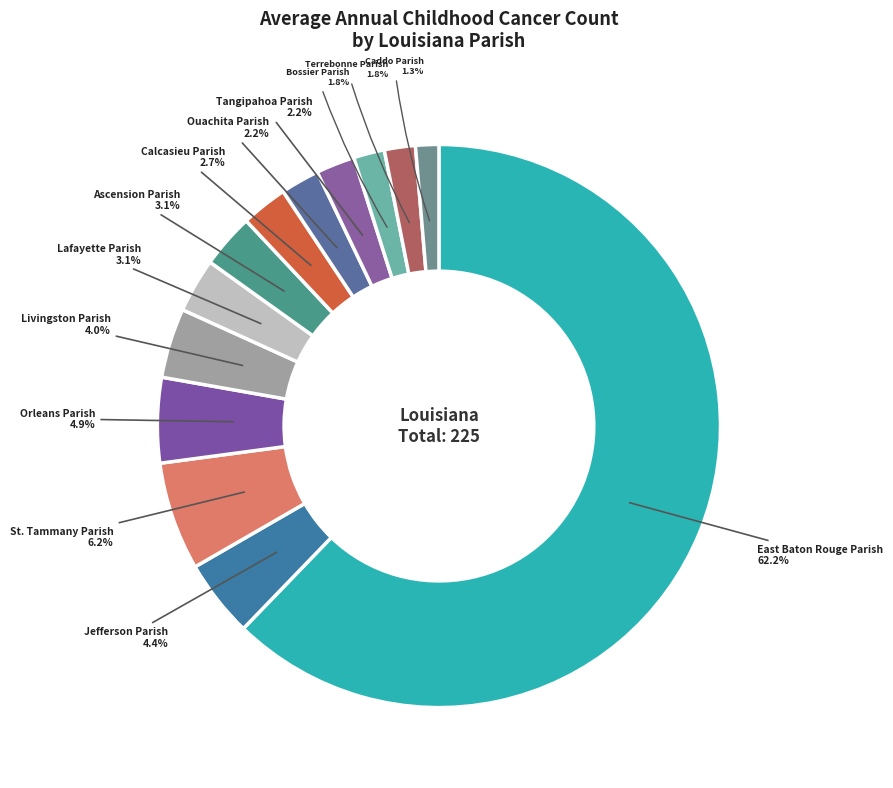

How many slices are in this pie chart?

13